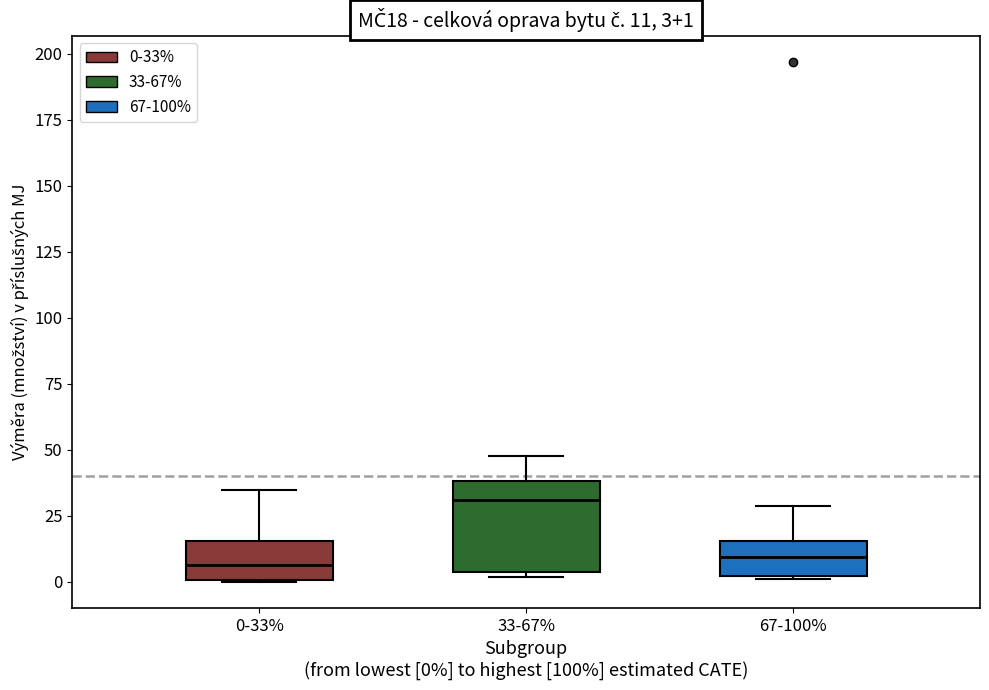

Comparing the boxes themselves (not the whiskers), which one is the tallest?

33-67%